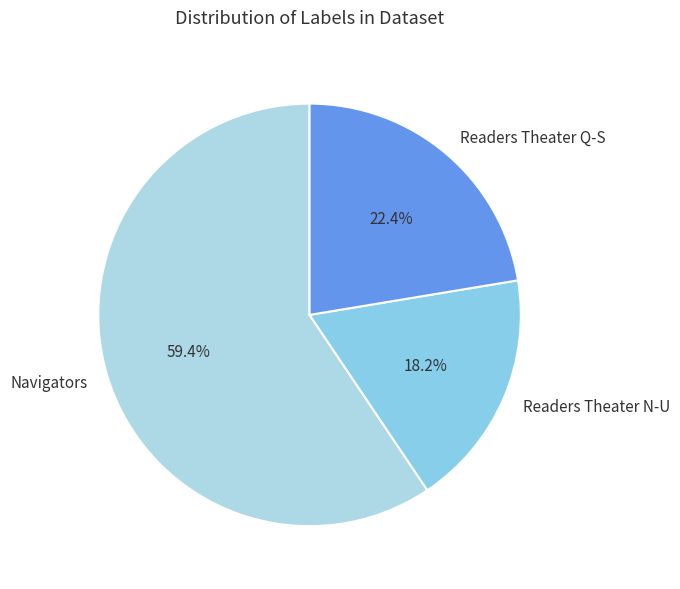

How much of the chart is everything except Navigators?

40.6%